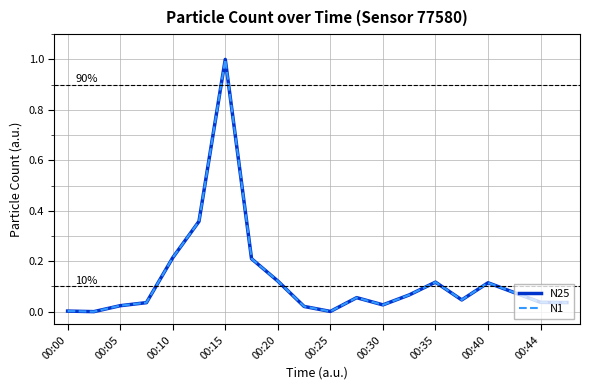

What is the greatest value displayed?

1.0